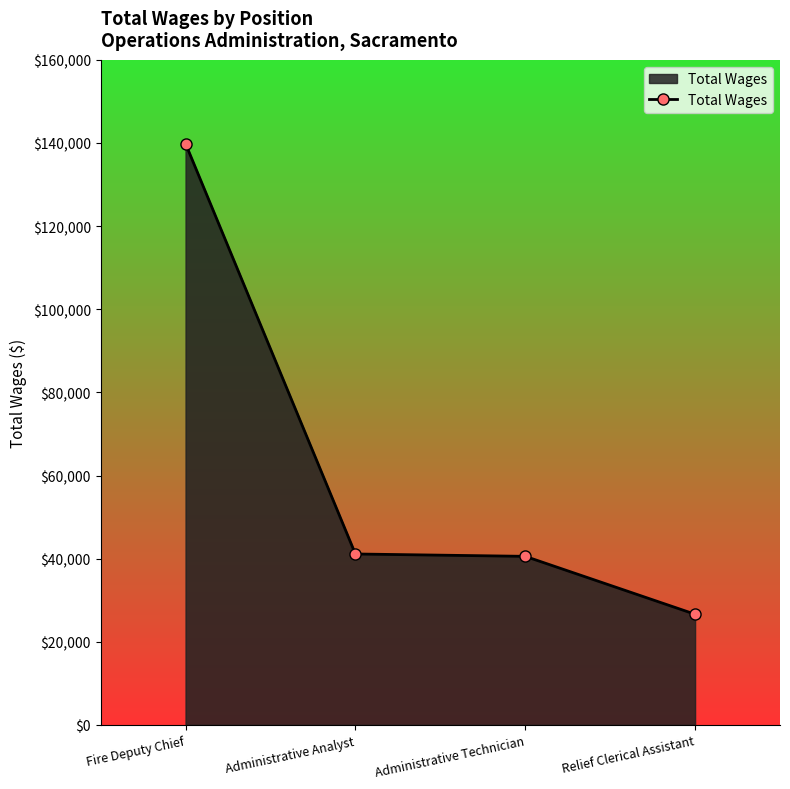

Rank the categories by value from highest to lowest.

Fire Deputy Chief, Administrative Analyst, Administrative Technician, Relief Clerical Assistant